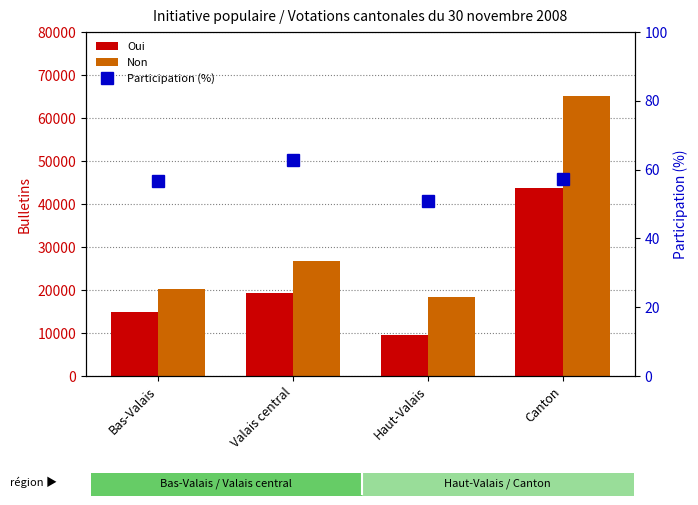

List the labels in order of Non value, largest first.

Canton, Valais central, Bas-Valais, Haut-Valais